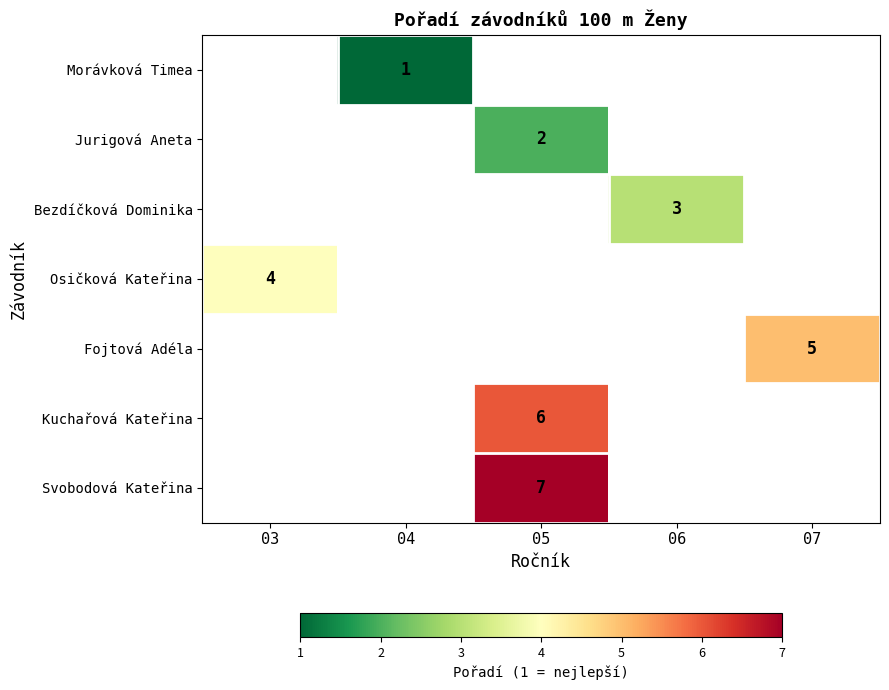

The Morávková Timea series shows 2 at 04. True or false?

False